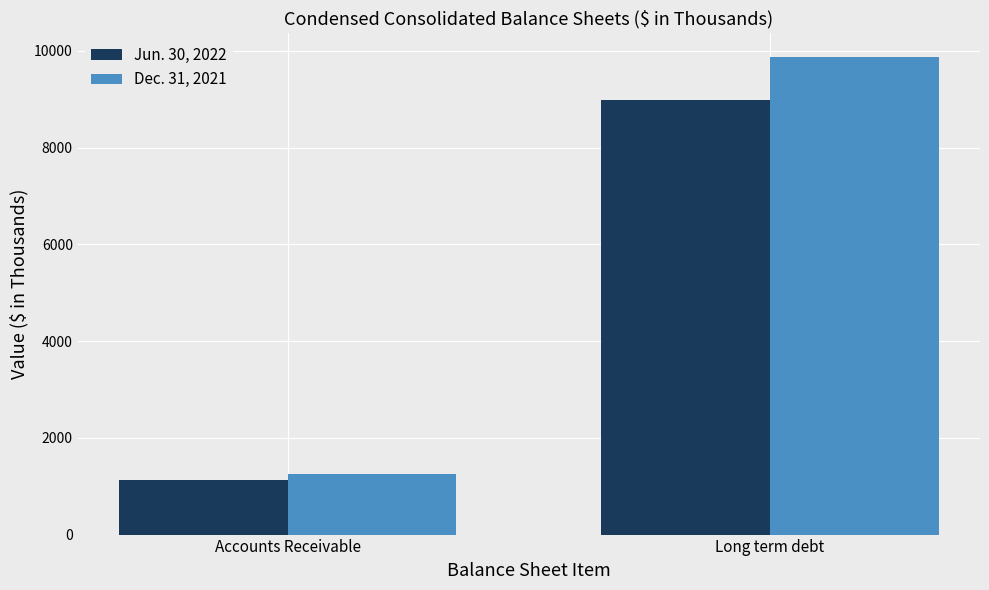

How many data points in Dec. 31, 2021 are less than 9879?

1